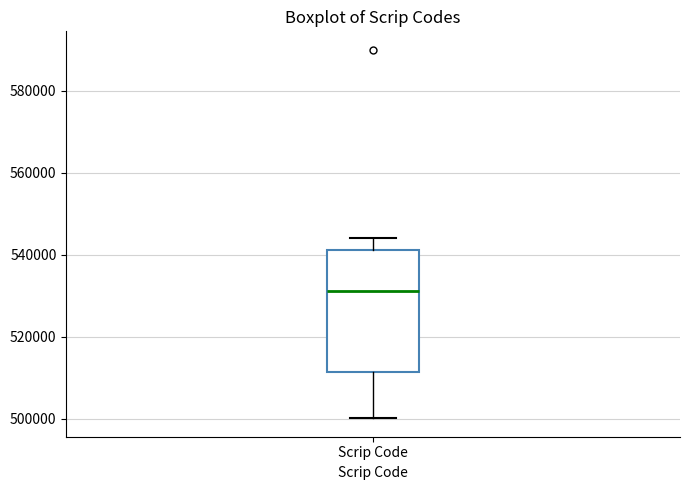

Read this box plot against the y-axis: the position of the median line, the range covered by the box, and the ends of both whiskers. The values are not printed on the chart, so give them approximately, as read against the axis.

median 532000, box 512000 to 542000, whiskers 500000 to 544000